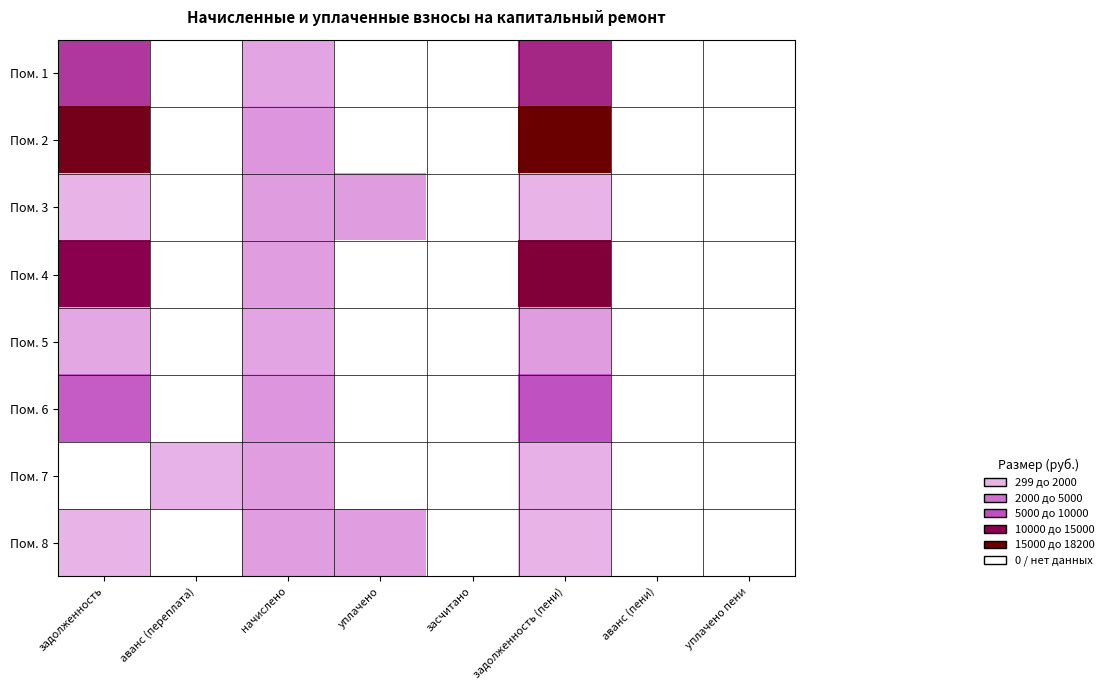

Which label corresponds to the smallest value in the chart?

задолженность (пени)